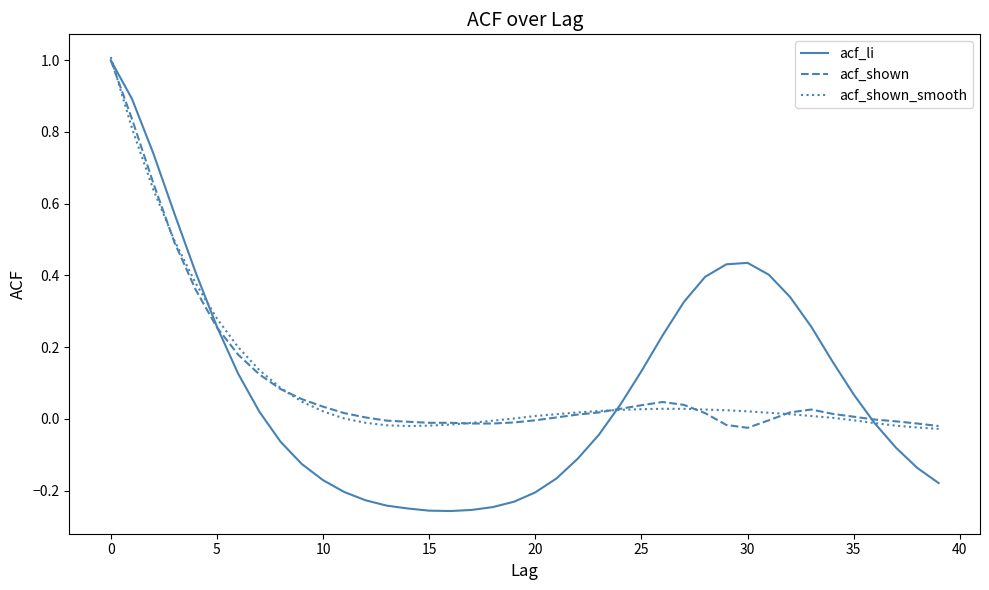

Which series has the largest range (max minus min)?

acf_li